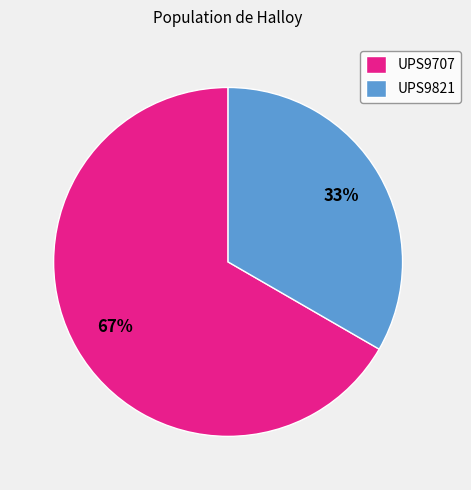

Is it true that UPS9707 is 73% of the pie?

False